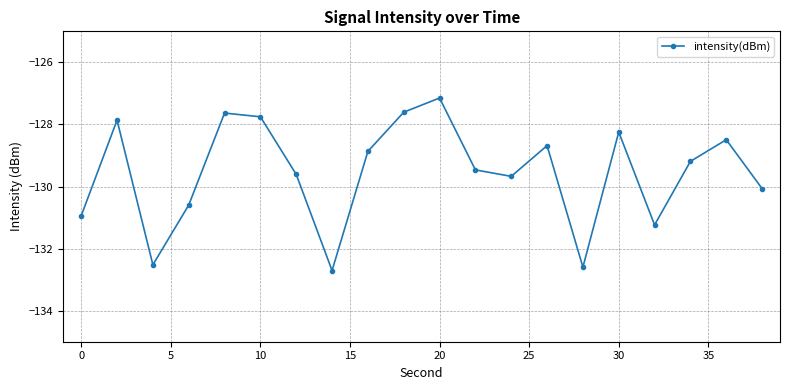

What is the maximum value shown in the chart?

-127.1